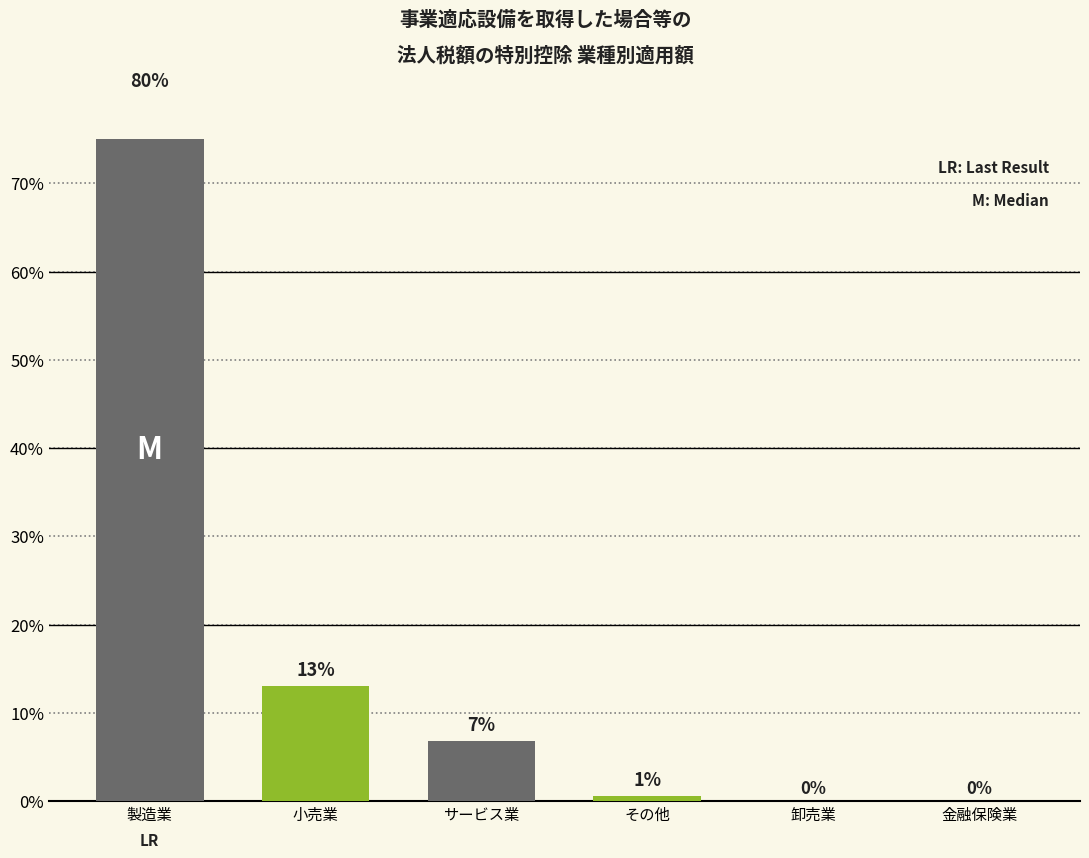

How many bars are there in total?

6